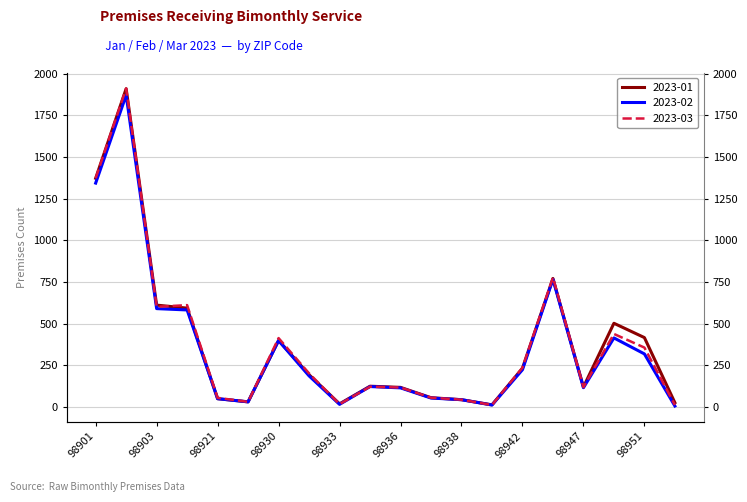

What is the difference between the maximum and minimum values in the 2023-01 series?

1899